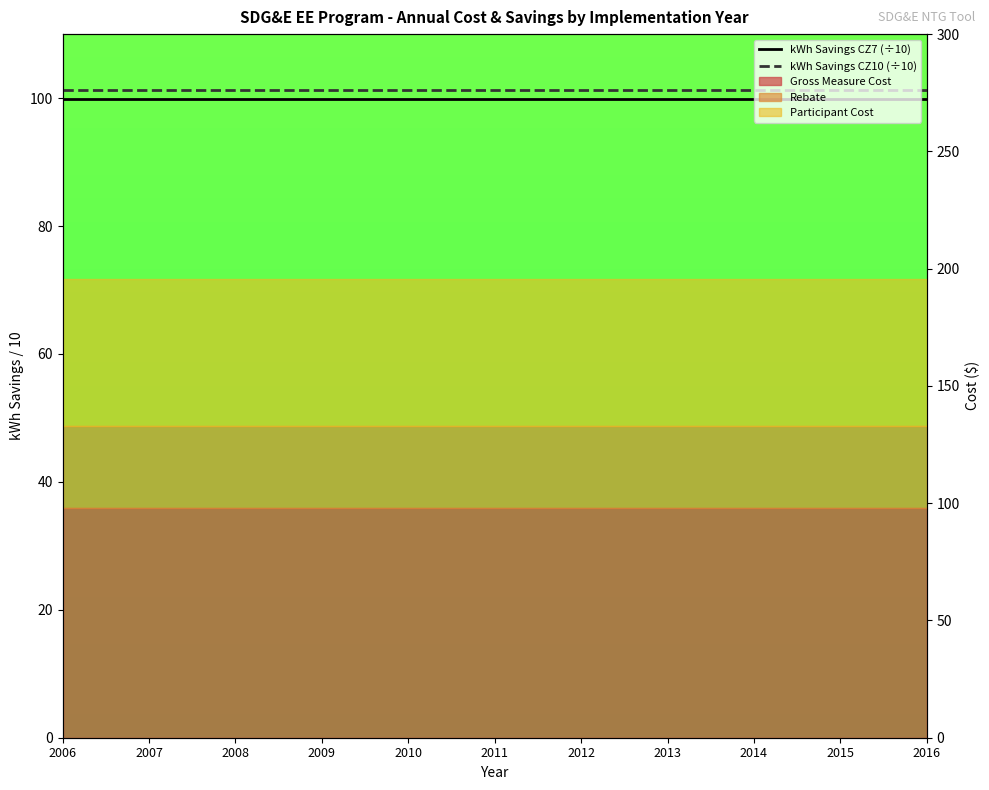

Rank the categories by kWh Savings CZ7 (÷10) value from highest to lowest.

2006, 2007, 2008, 2009, 2010, 2011, 2012, 2013, 2014, 2015, 2016